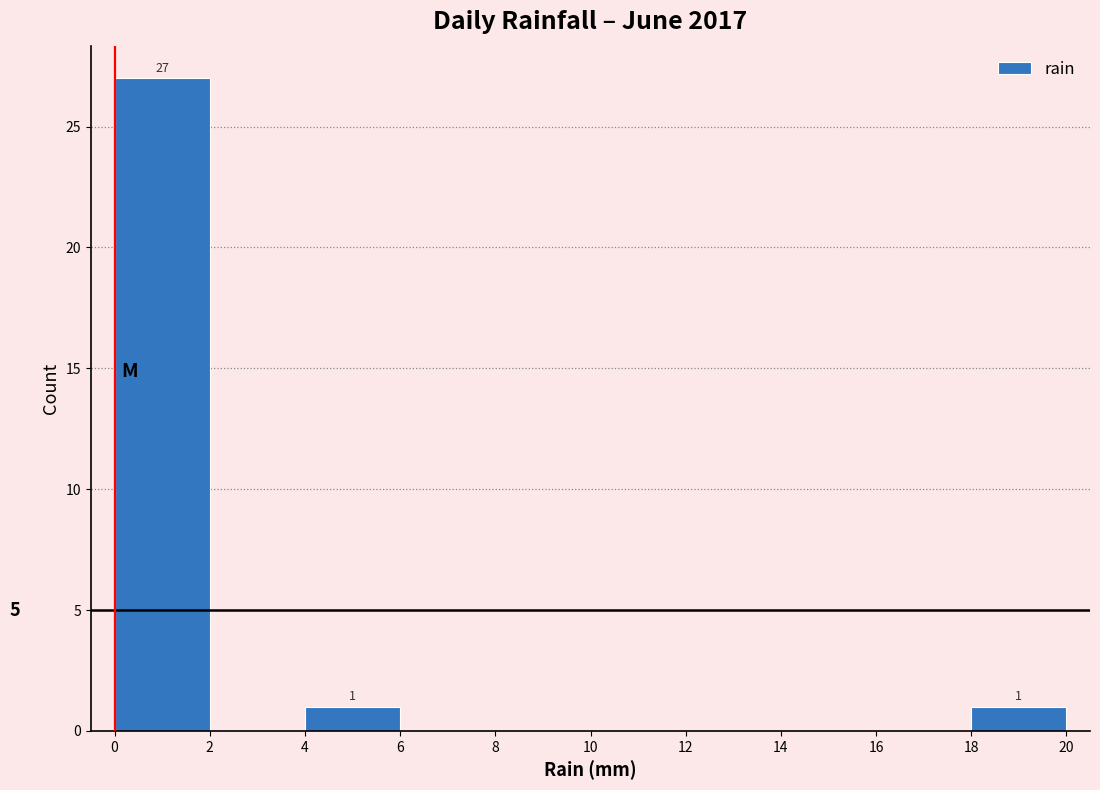

Over which range of the x-axis is the bar tallest?

0 to 2